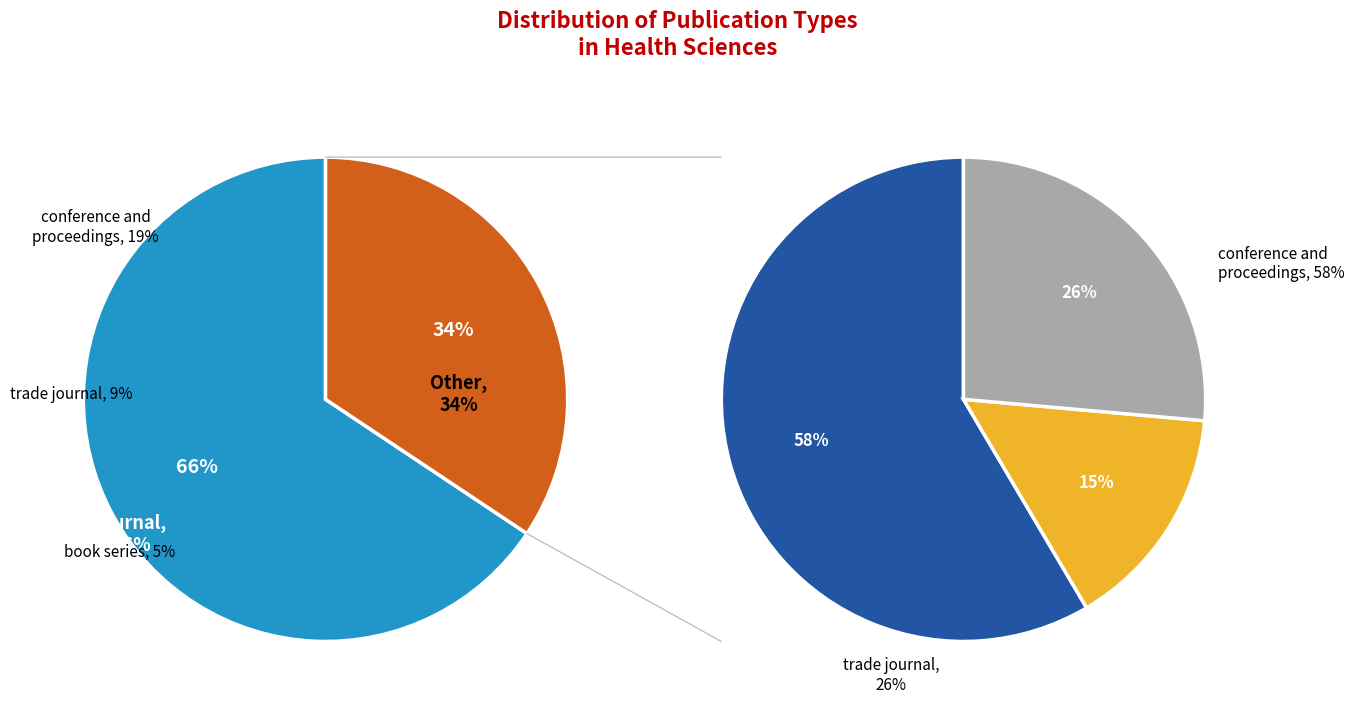

Which slice is the largest?

journal